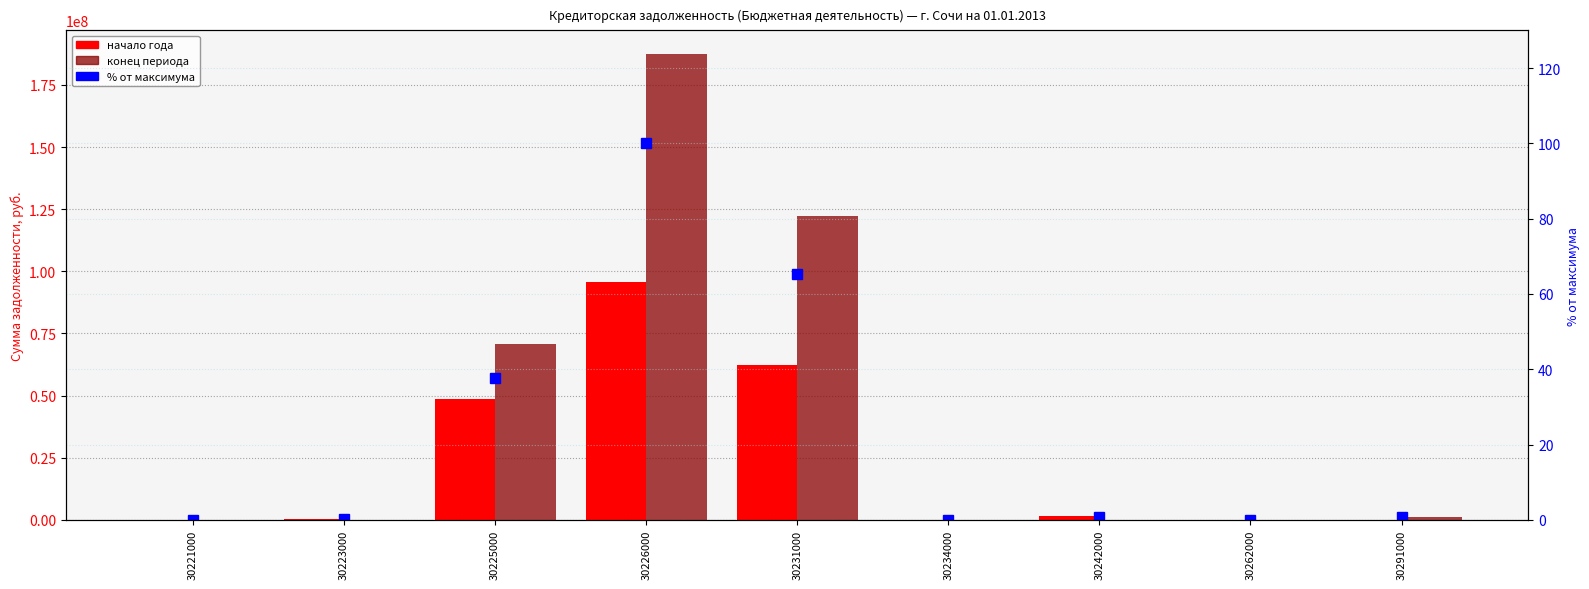

What is the difference between the конец периода values at 30242000 and 30262000?

93454.2